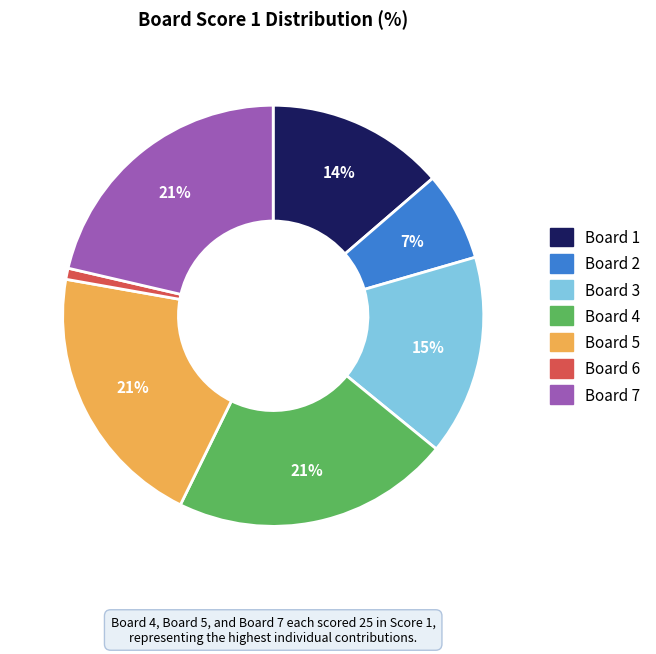

What is the smallest slice in the pie chart?

Board 6